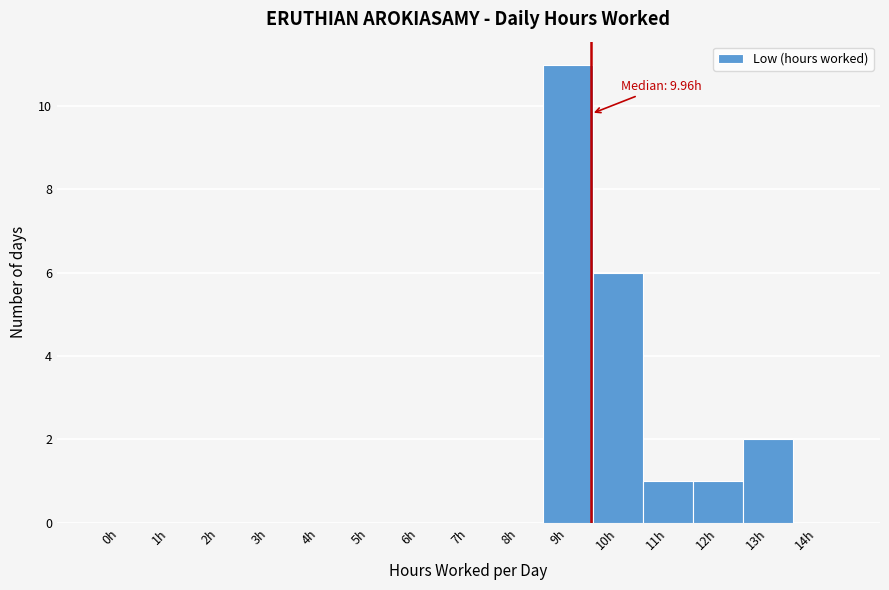

Reading left to right, transcribe all the data shown in this chart.

0h=0	1h=0	2h=0	3h=0	4h=0	5h=0	6h=0	7h=0	8h=0	9h=11	10h=6	11h=1	12h=1	13h=2	14h=0